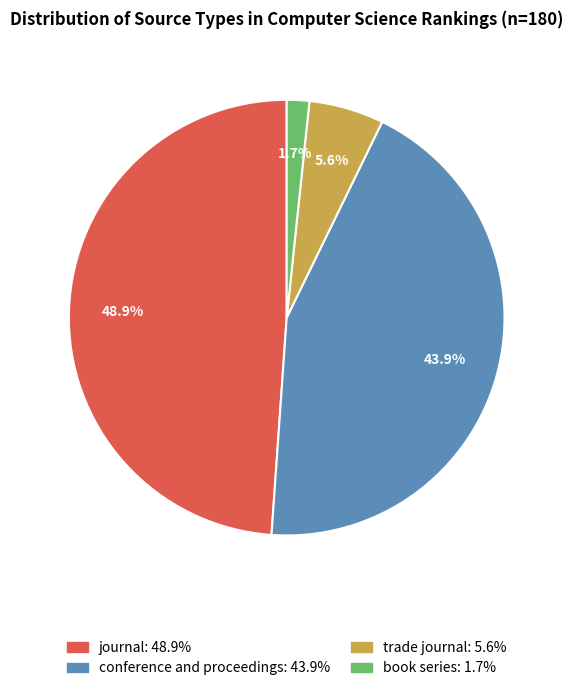

Is the sum of conference and proceedings and journal greater than half?

Yes